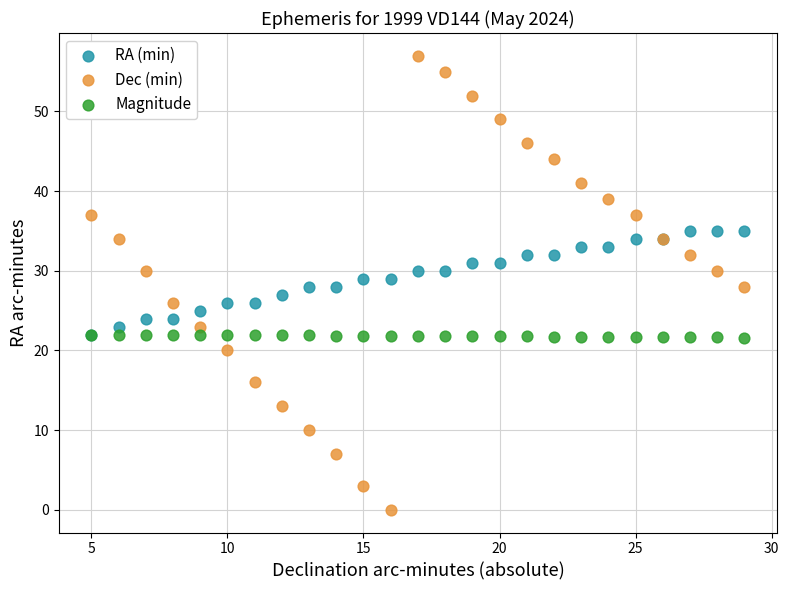

Which series contains the lowest Y value?

Dec (min)